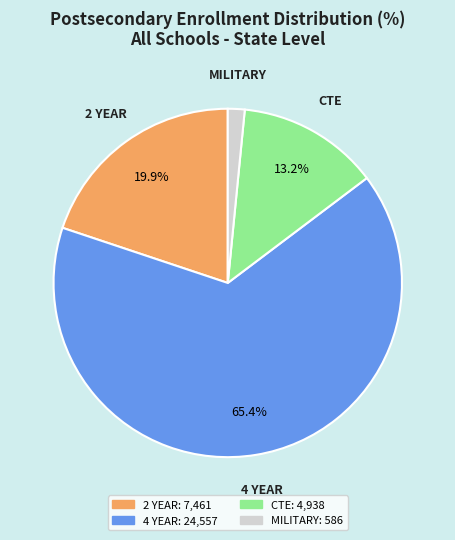

Which category has the biggest portion of the pie?

4 YEAR